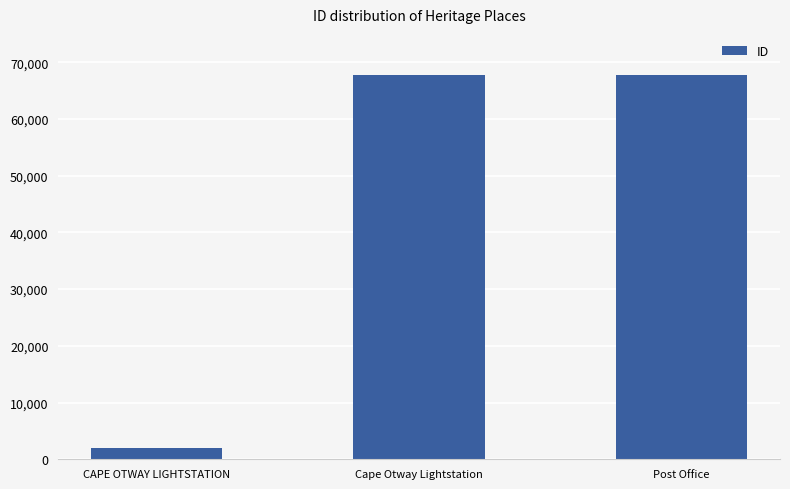

Count the number of data series in this chart.

1